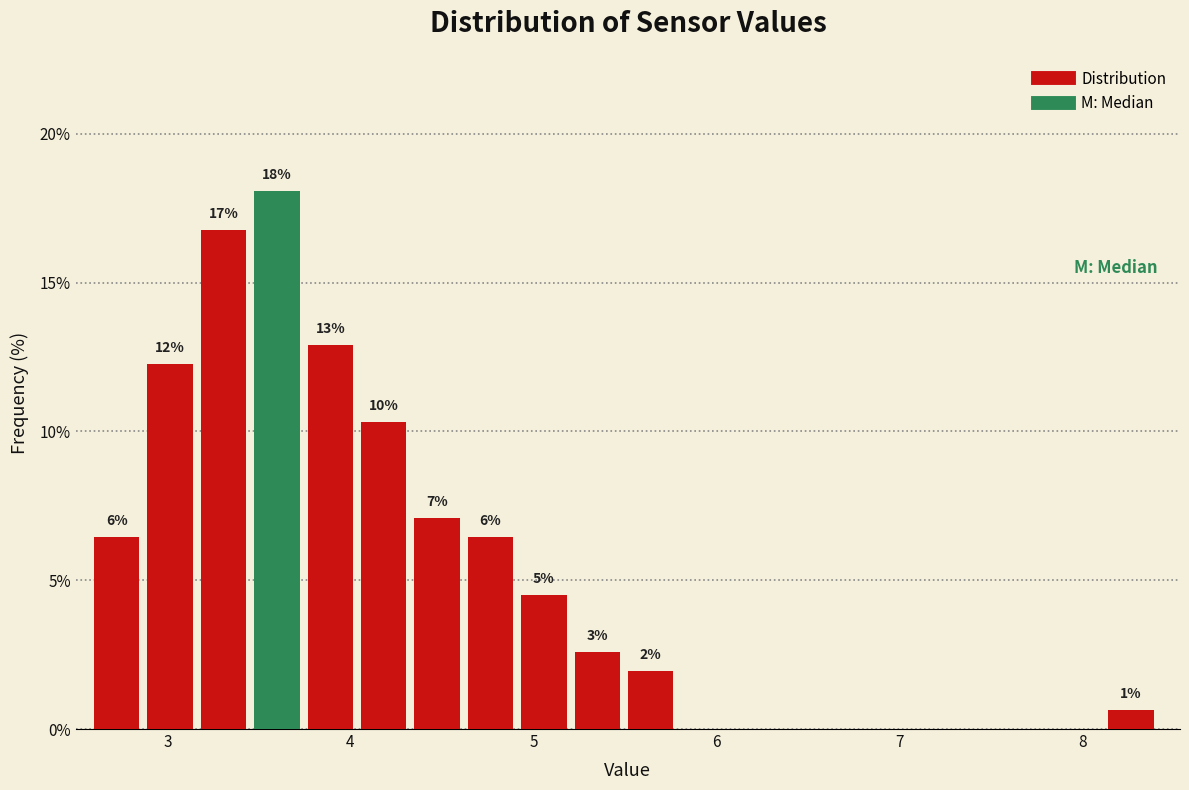

Around what value on the x-axis is the tallest bar? Give the approximate position of its centre, as read against the axis.

3.6